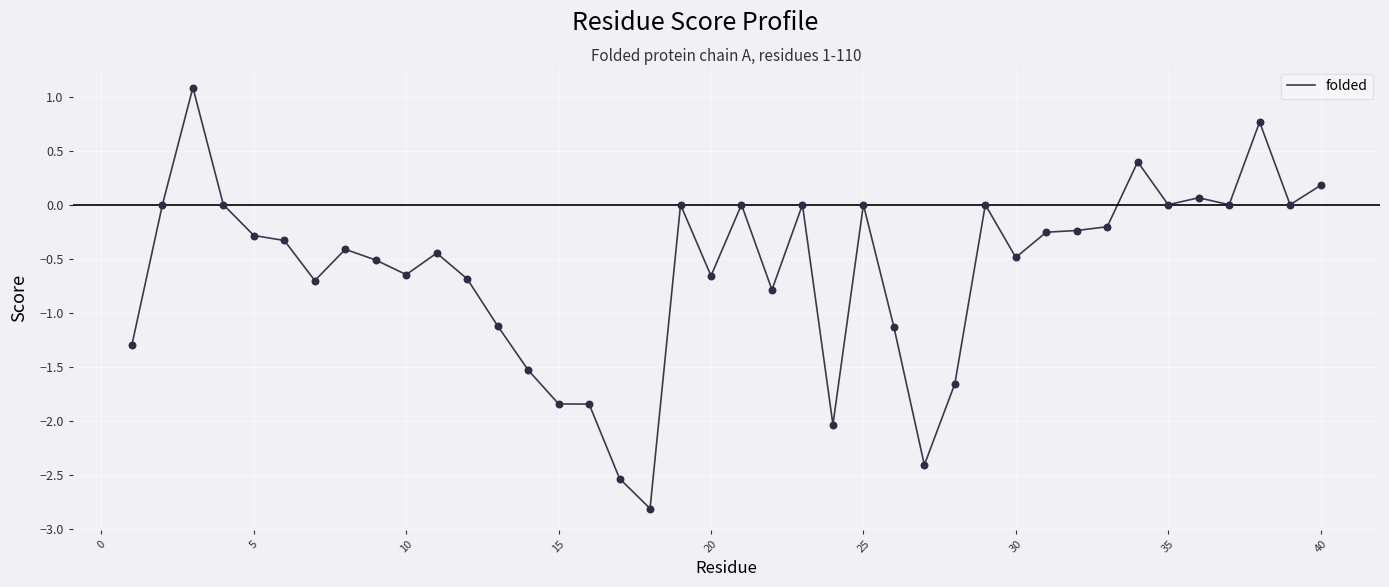

What is the maximum value shown in the chart?

1.1